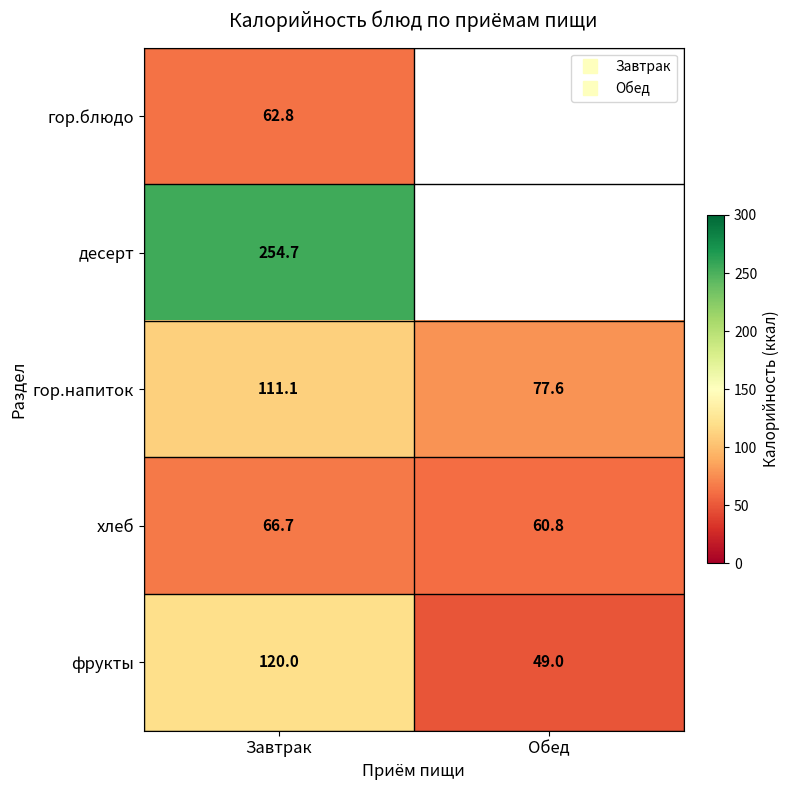

How many categories are shown in the chart?

2